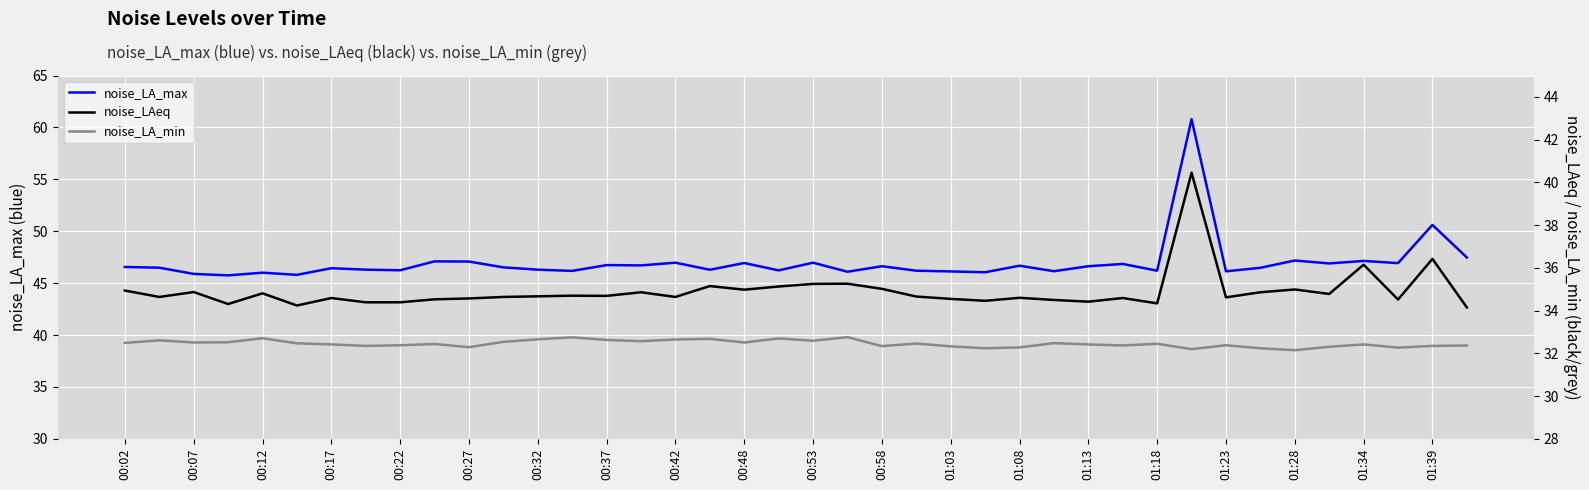

What is the lowest value of the noise_LA_max series?

45.8